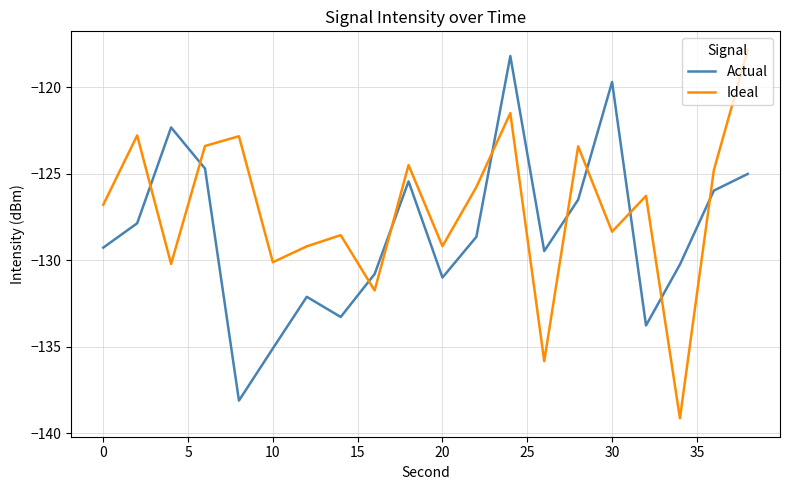

List the series in order of their overall mean, lowest first.

Actual, Ideal